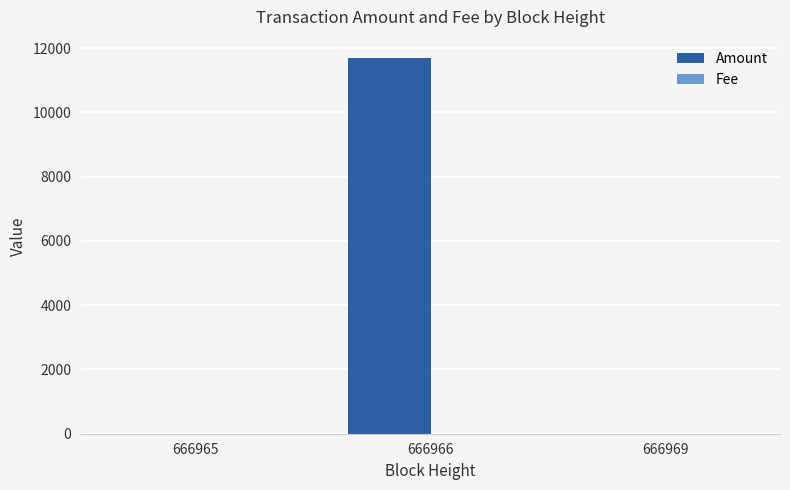

At which category does the chart reach its peak across all series?

666966